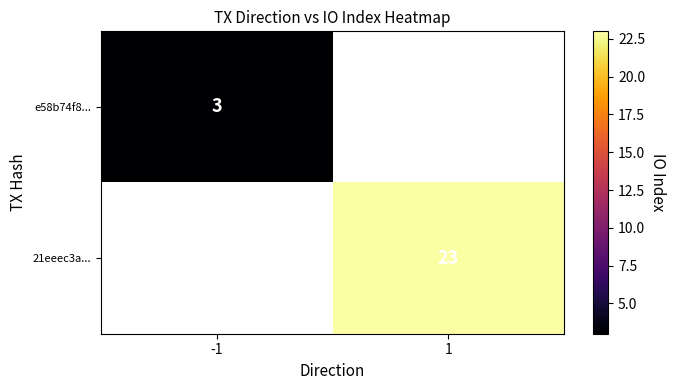

The value of e58b74f8... at -1 is 0.7. True or false?

False